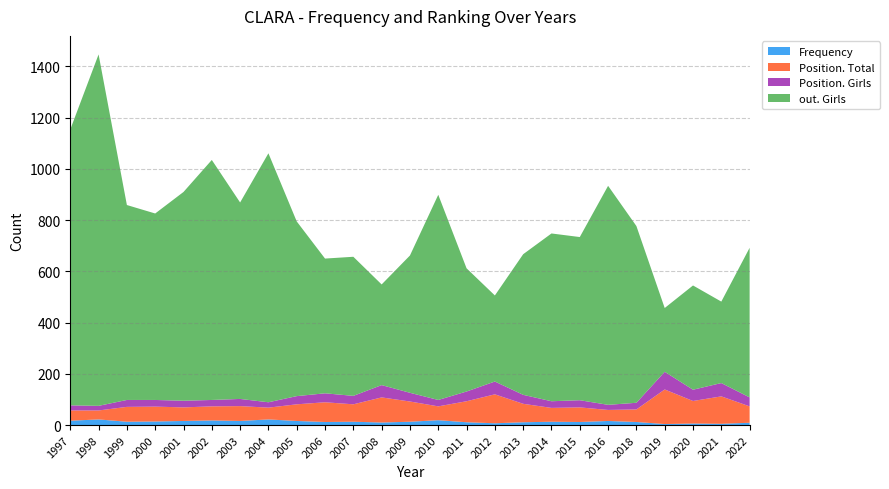

Reading right to left, extract all data points from this chart.

Frequency: 9	5	6	4	12	16	12	13	11	7	11	19	13	10	13	12	16	22	16	18	16	14	13	22	17
Position. Total: 64	107	88	135	49	43	57	54	72	113	82	54	79	98	68	77	65	46	58	55	53	58	58	35	40
Position. Girls: 35	52	44	69	26	20	28	26	35	50	38	25	34	48	33	35	32	21	28	25	26	26	27	18	20
out. Girls: 584	318	407	249	690	855	637	655	549	336	481	801	536	393	543	526	682	972	767	937	815	728	761	1372	1077